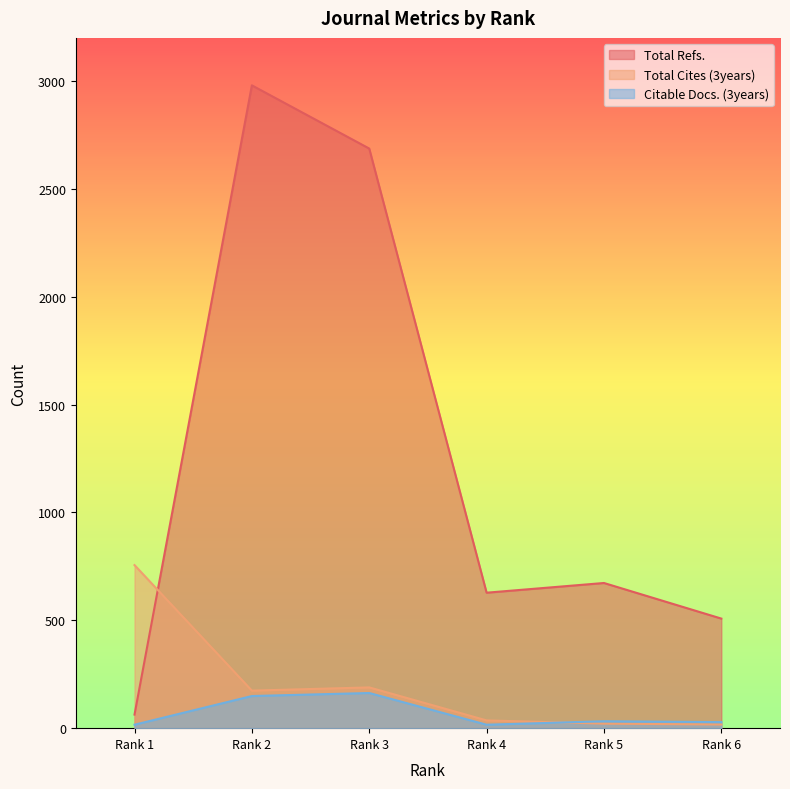

The value of Total Cites (3years) at Rank 1 is 756. True or false?

True